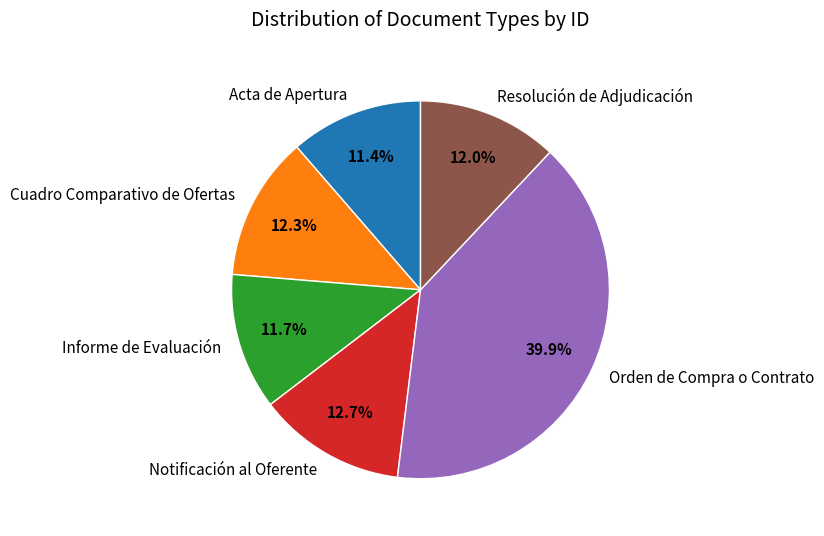

What is the largest slice in the pie chart?

Orden de Compra o Contrato